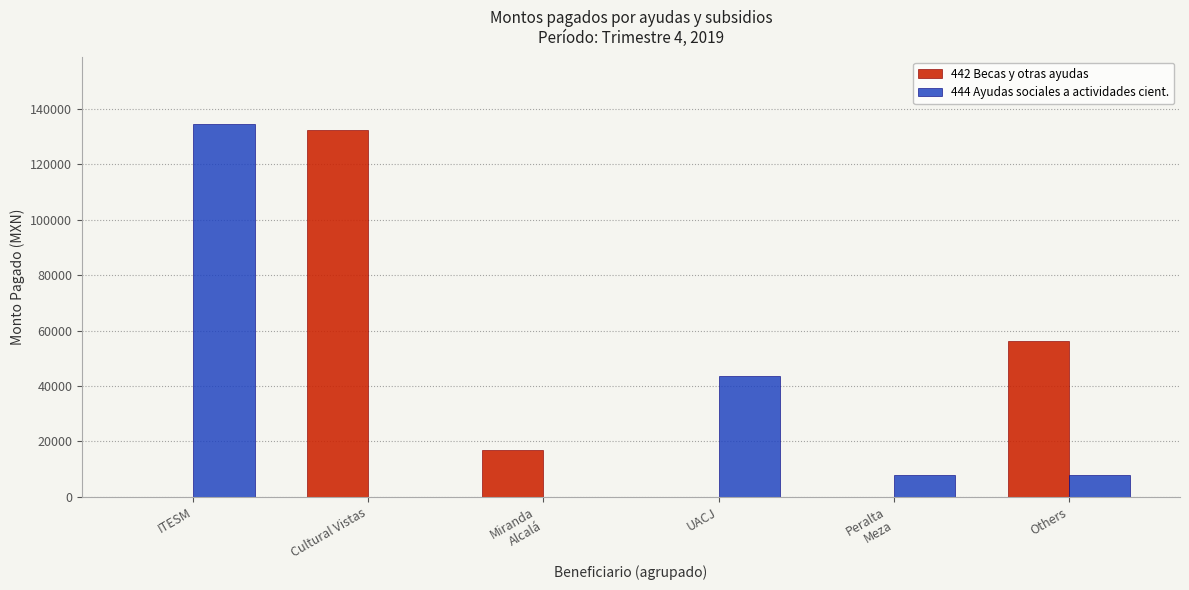

How many groups of bars are there?

6